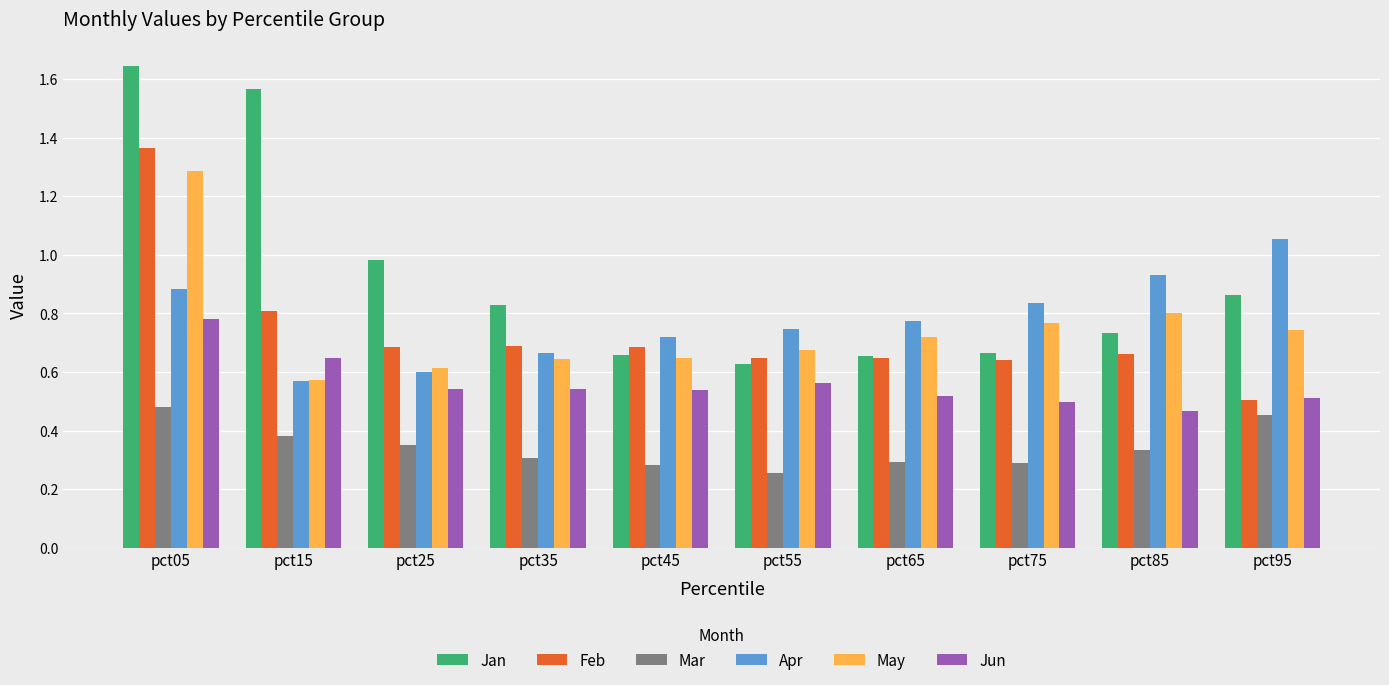

Does the chart contain any negative values?

No